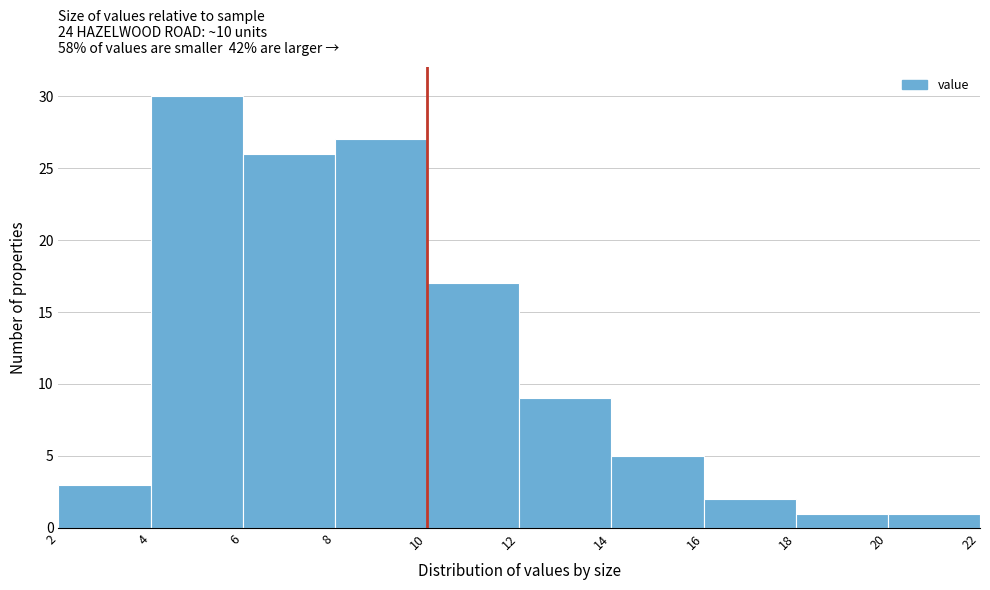

Reading left to right, transcribe this chart: for each bar, give the range it covers on the x-axis and its height. The values are not printed on the chart, so give them approximately, as read against the axis.

2 to 4: 3
4 to 6: 30
6 to 8: 26
8 to 10: 27
10 to 12: 17
12 to 14: 9
14 to 16: 5
16 to 18: 2
18 to 20: 1
20 to 22: 1